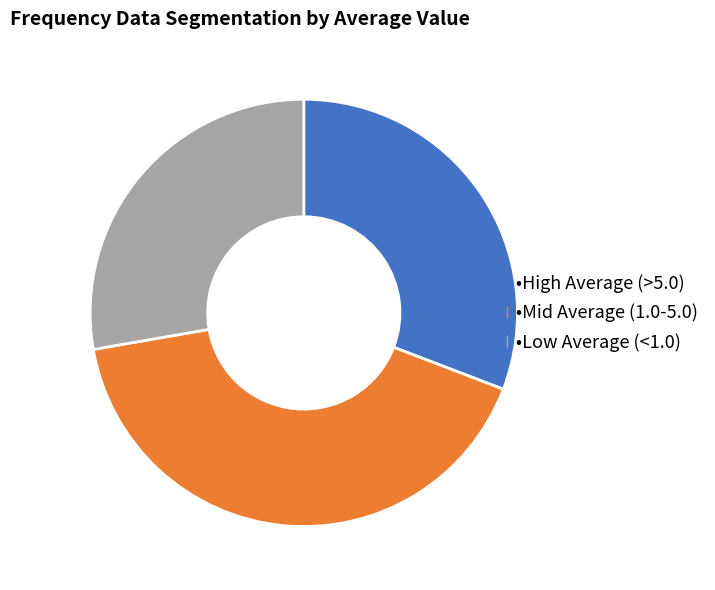

Is there a majority slice in this chart?

No